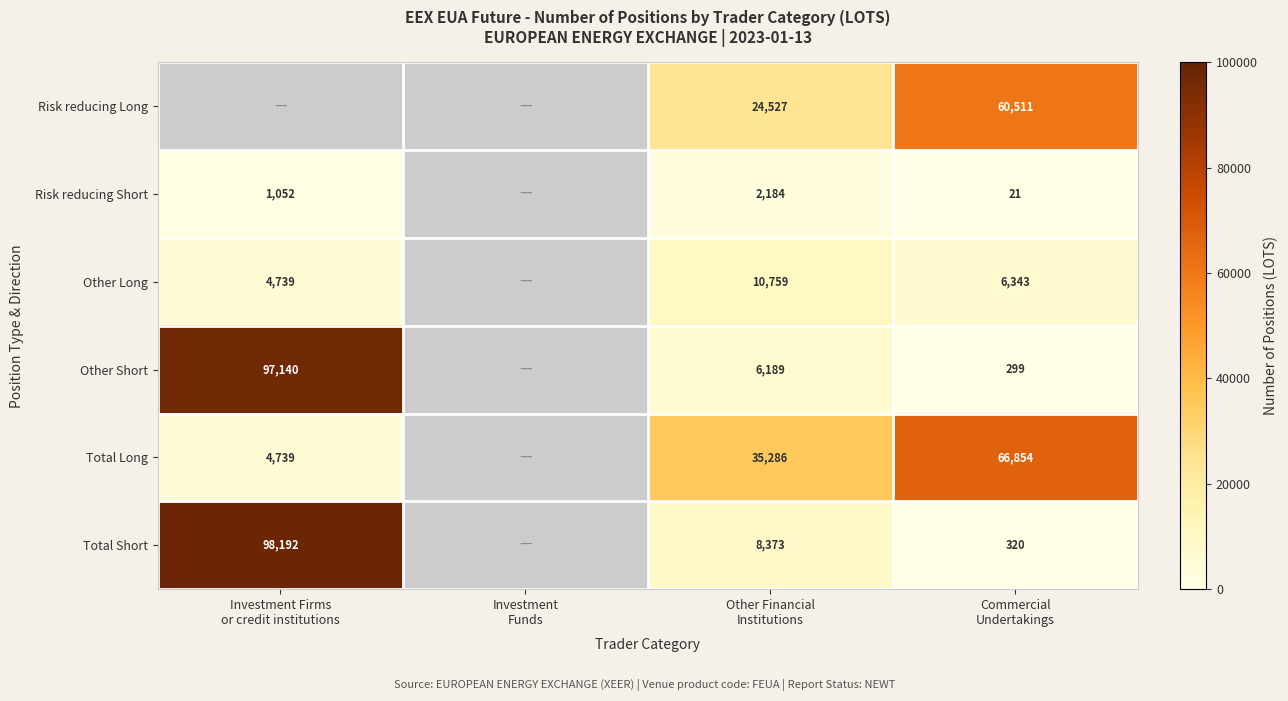

Between Investment Firms or credit institutions and Other Financial Institutions, which series saw the biggest shift?

Other Short